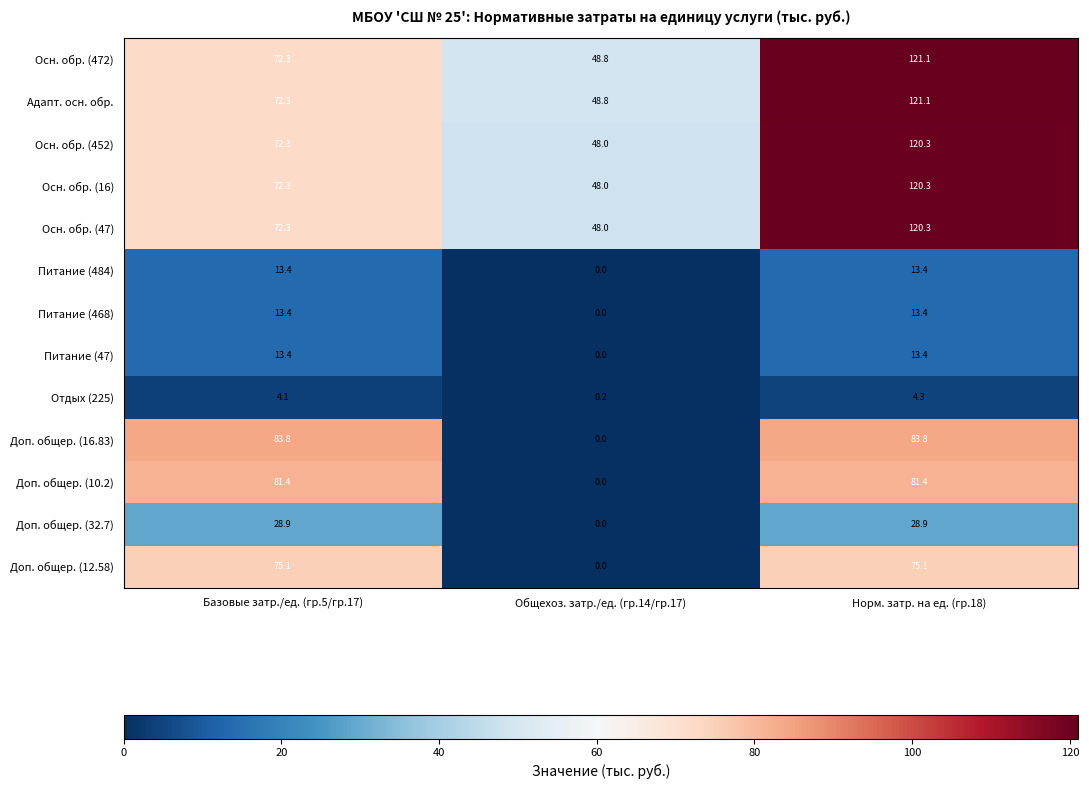

Which series changed the most between Базовые затр./ед. (гр.5/гр.17) and Общехоз. затр./ед. (гр.14/гр.17)?

Доп. общер. (16.83)